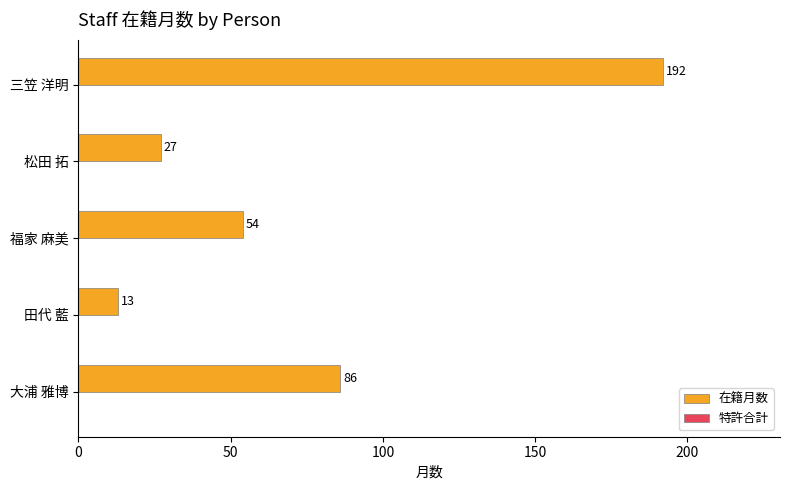

Is it true that the value at 田代 藍 is 13?

True